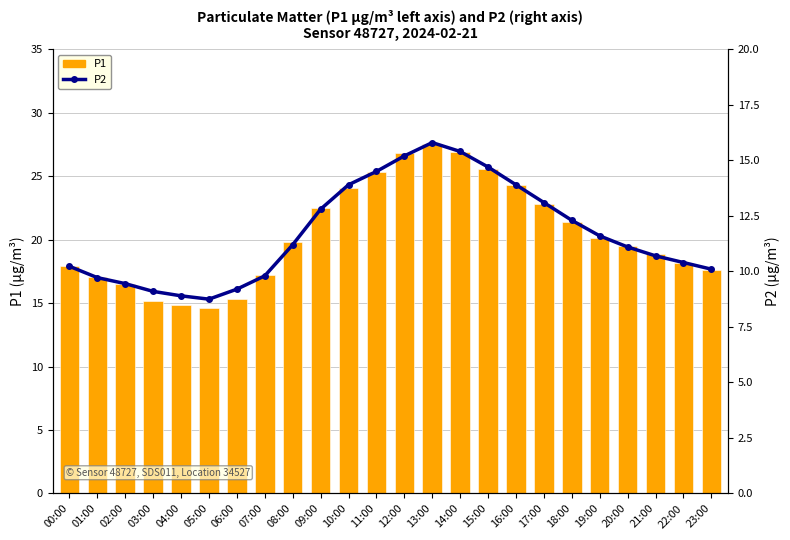

What is the lowest value of the P2 series?

8.8